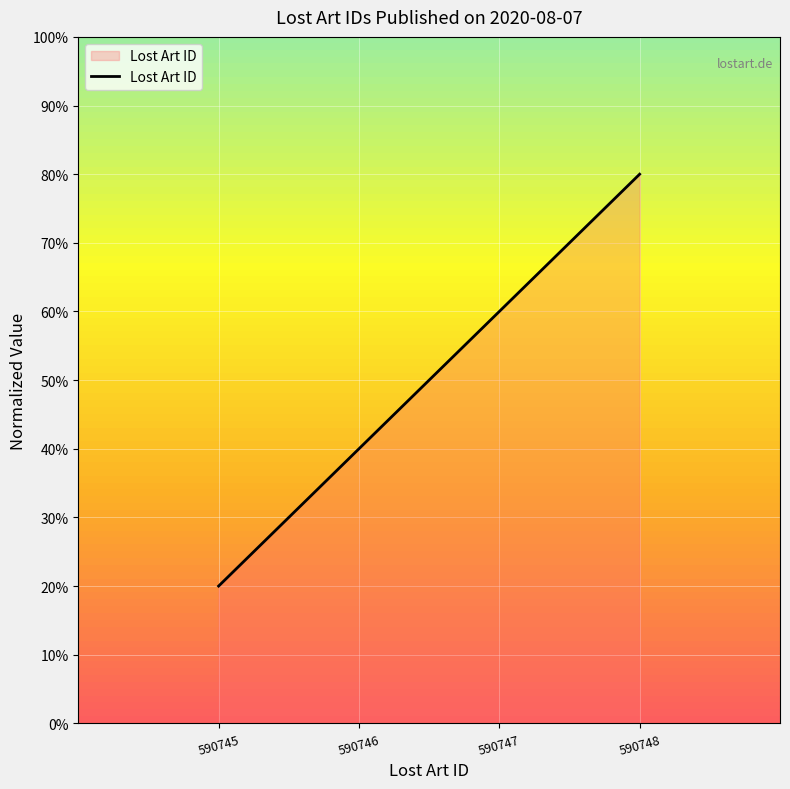

What is the sum of all values?

2.0